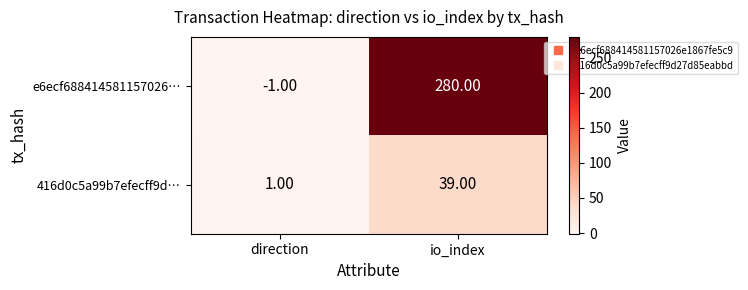

At which label does 416d0c5a99b7efecff9d… reach its peak?

io_index